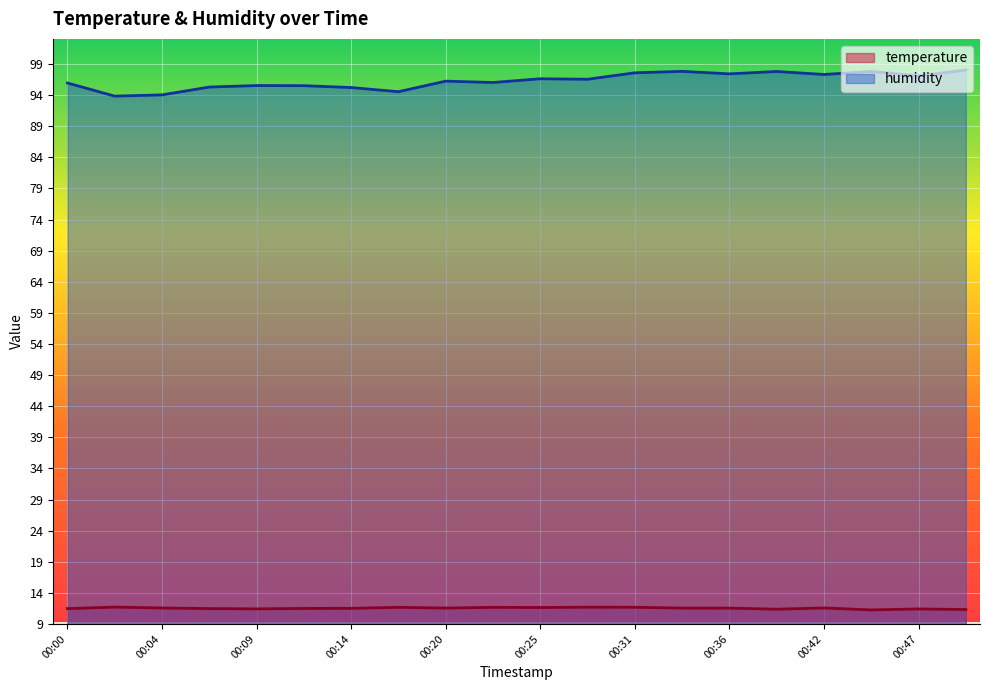

The value of temperature at 2022-12-29T00:39:15 is 4.1. True or false?

False